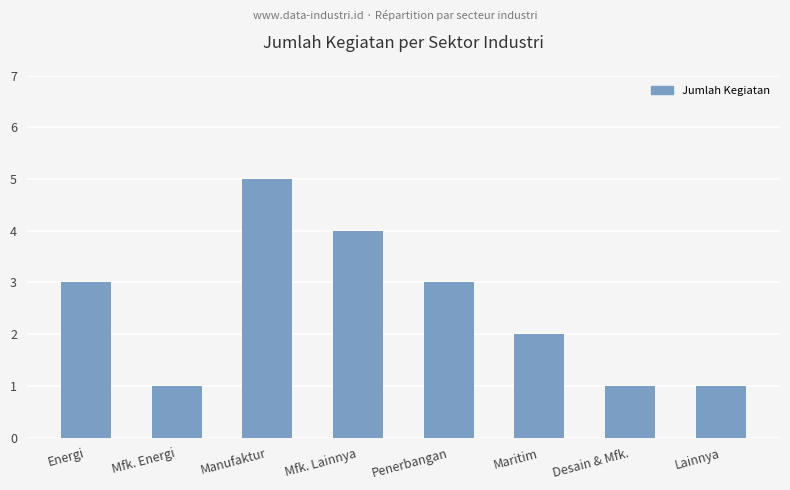

What position from the left is Manufaktur?

3